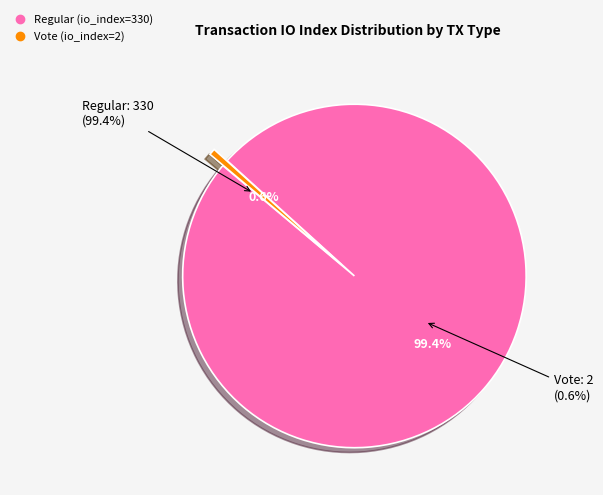

Rank the categories by value from highest to lowest.

Regular (io_index=330), Vote (io_index=2)